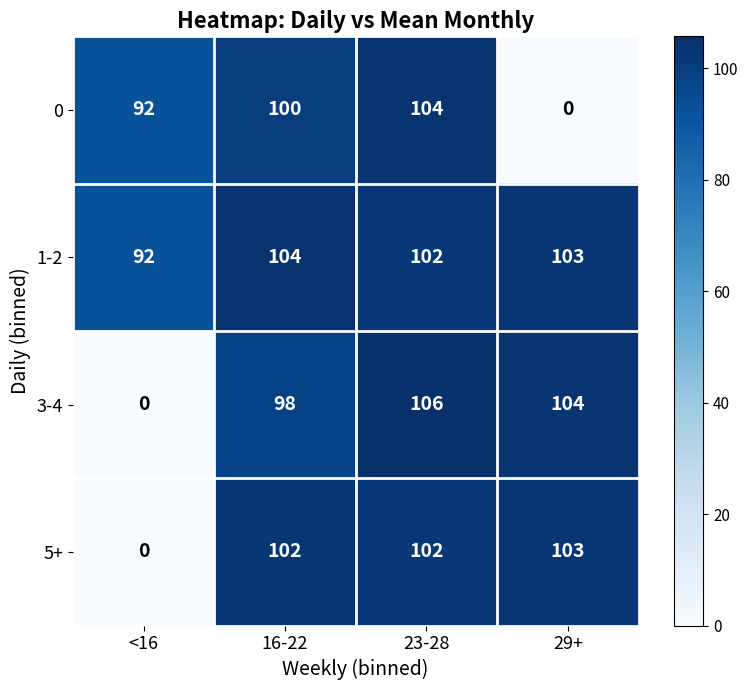

How many data points does each series have?

4